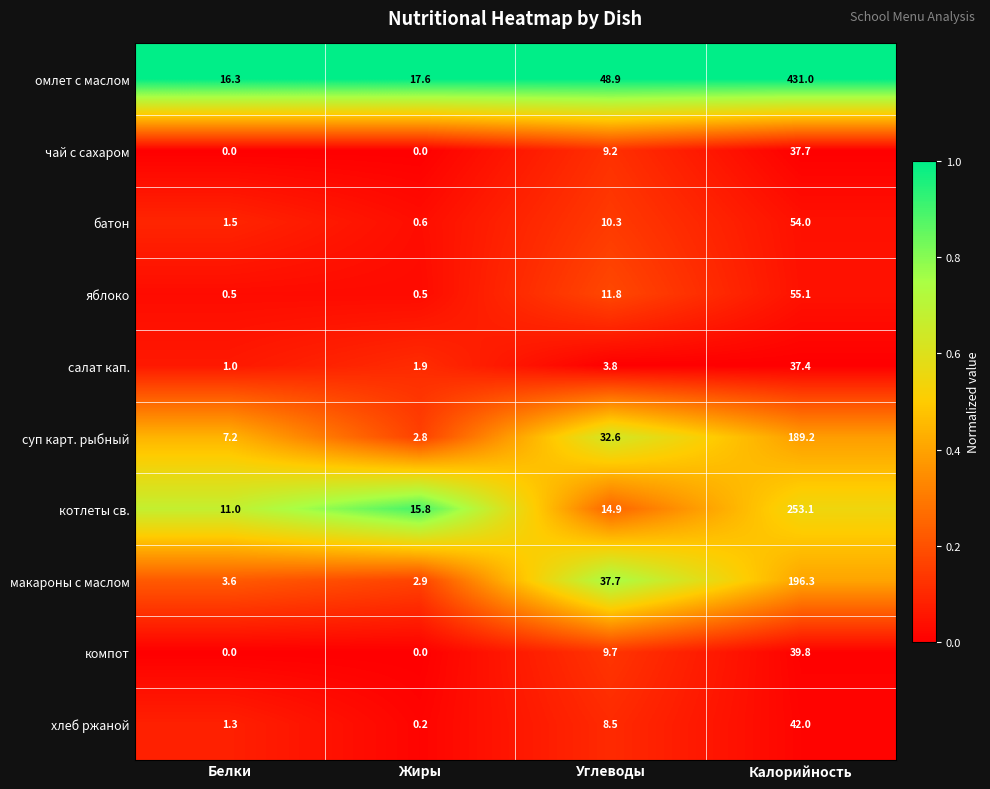

What is the difference between the maximum and second lowest values in the суп карт. рыбный series?

182.0